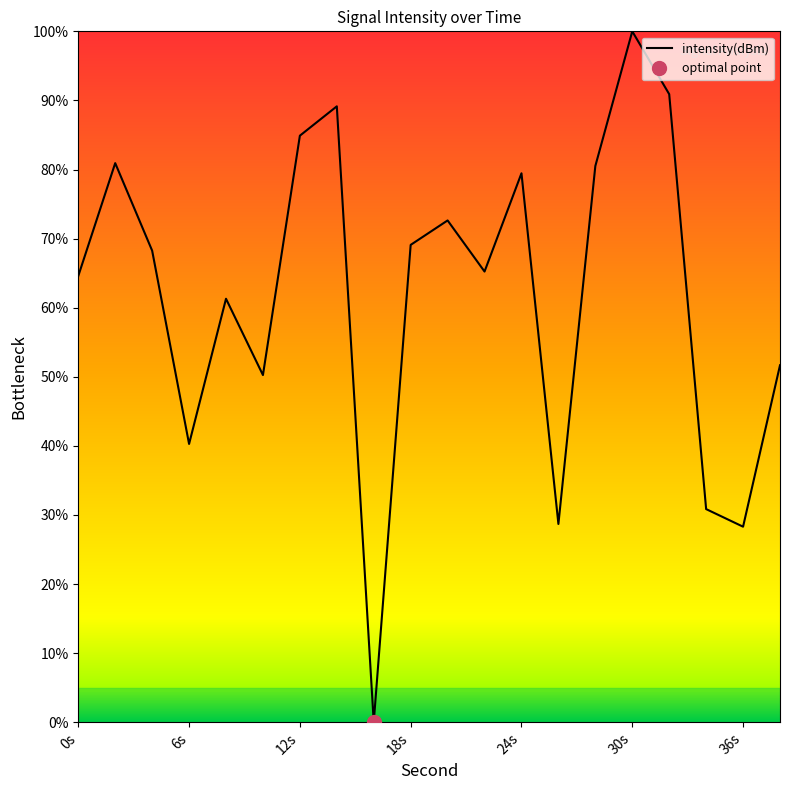

True or false: the data shows 61.3 at 8.

True